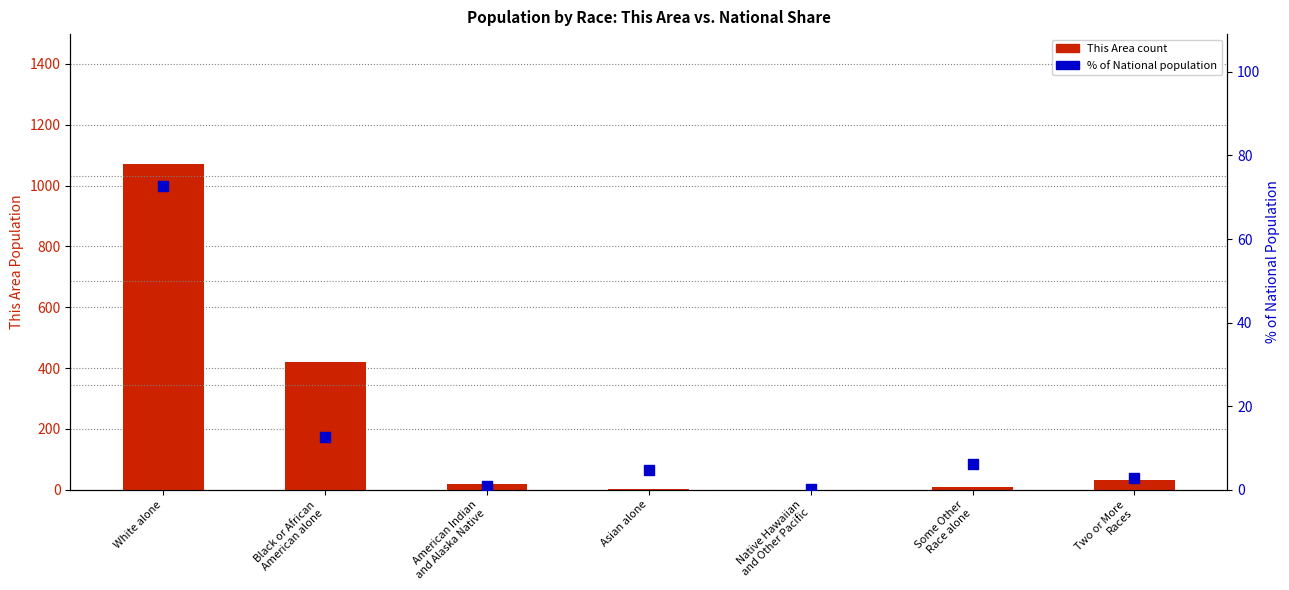

What are all the series names shown in the legend?

This Area count, % of National